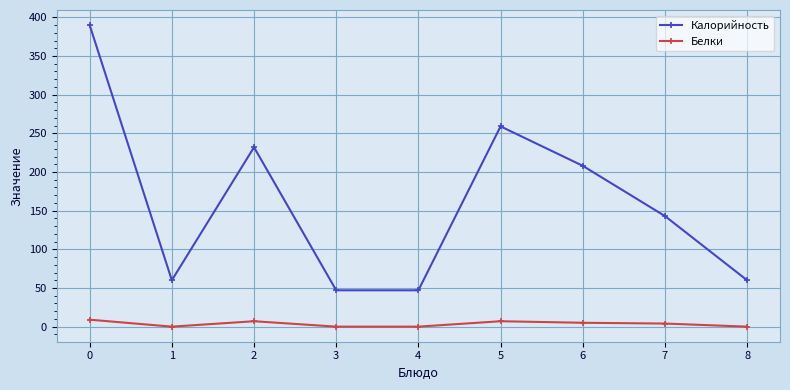

The value of Калорийность at 5 is 259. True or false?

True